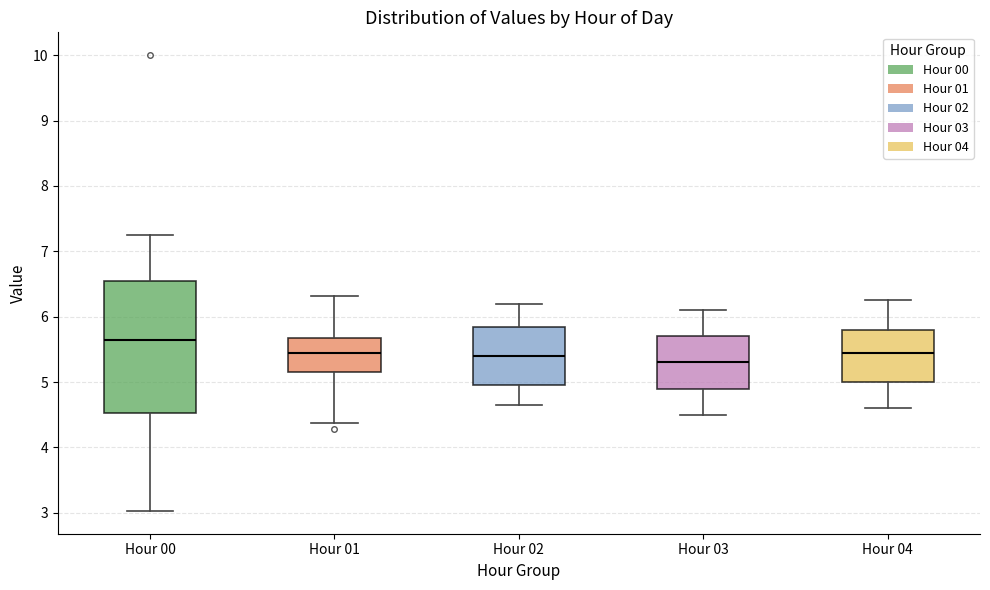

Which box is the tallest, from its lower edge to its upper edge?

Hour 00